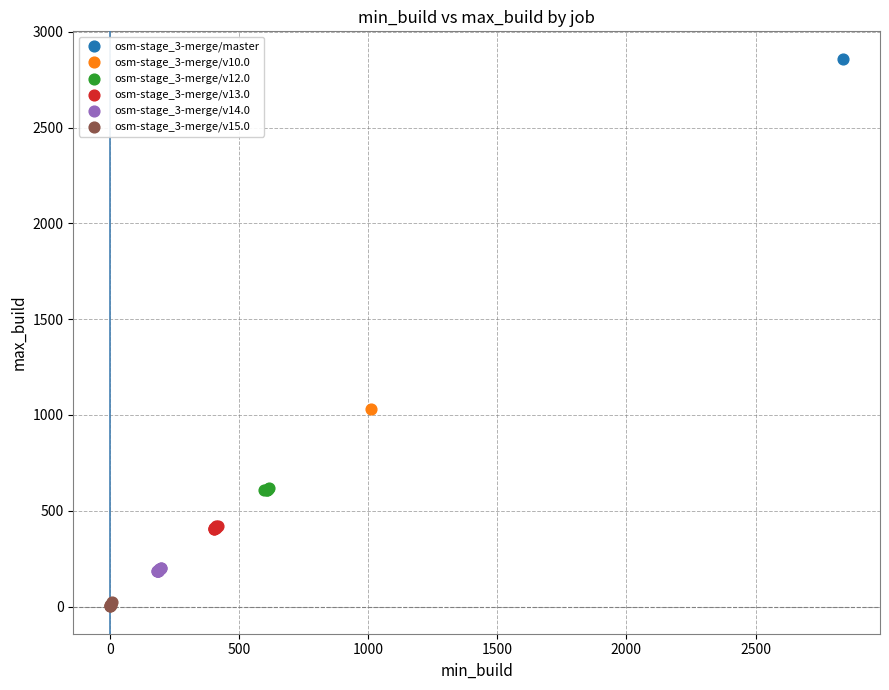

Which series reaches the minimum Y coordinate?

osm-stage_3-merge/v15.0